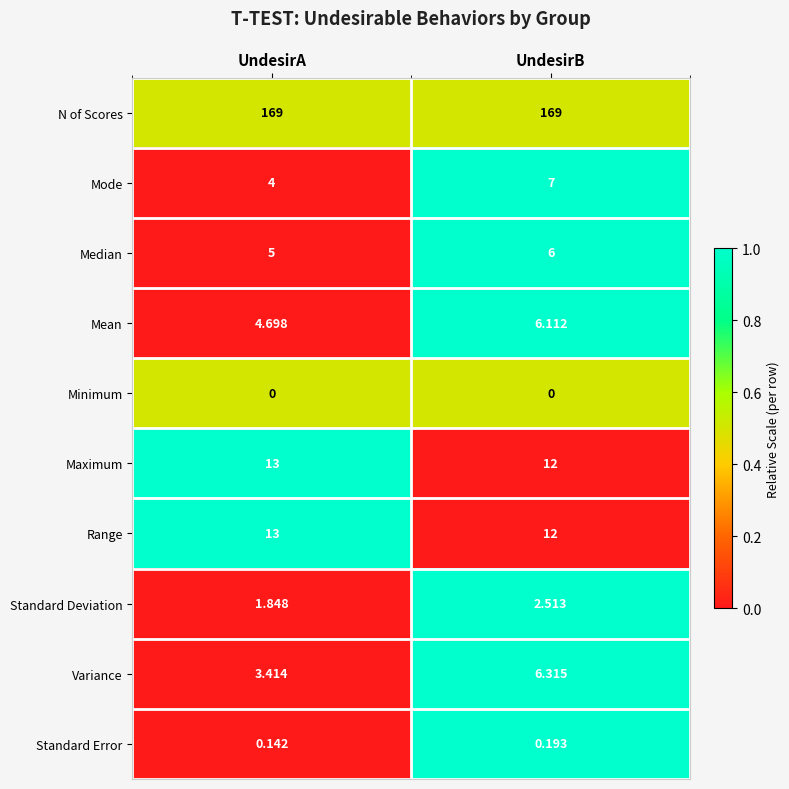

At which label does Variance reach its minimum?

UndesirA